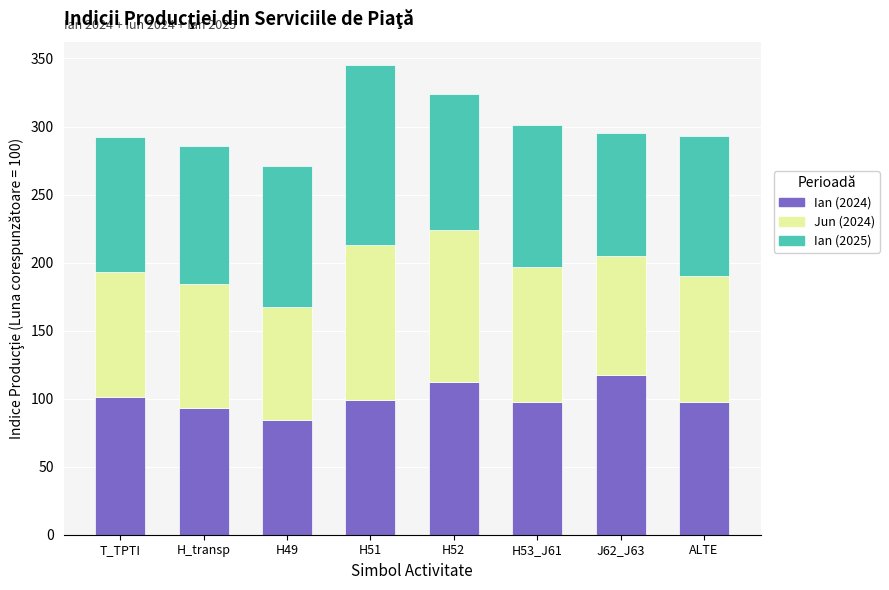

The Ian (2024) series shows 137.0 at H49. True or false?

False